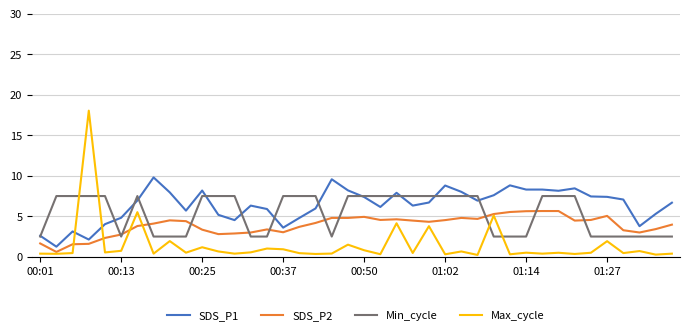

True or false: SDS_P2 has more than 1 points higher than both neighbors.

True